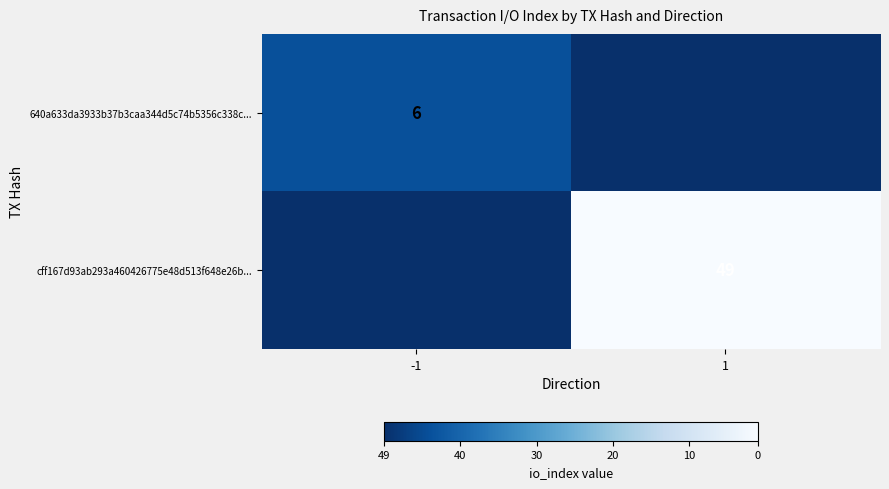

The cff167d93ab293a460426775e48d513f648e26b... series shows 74 at 1. True or false?

False